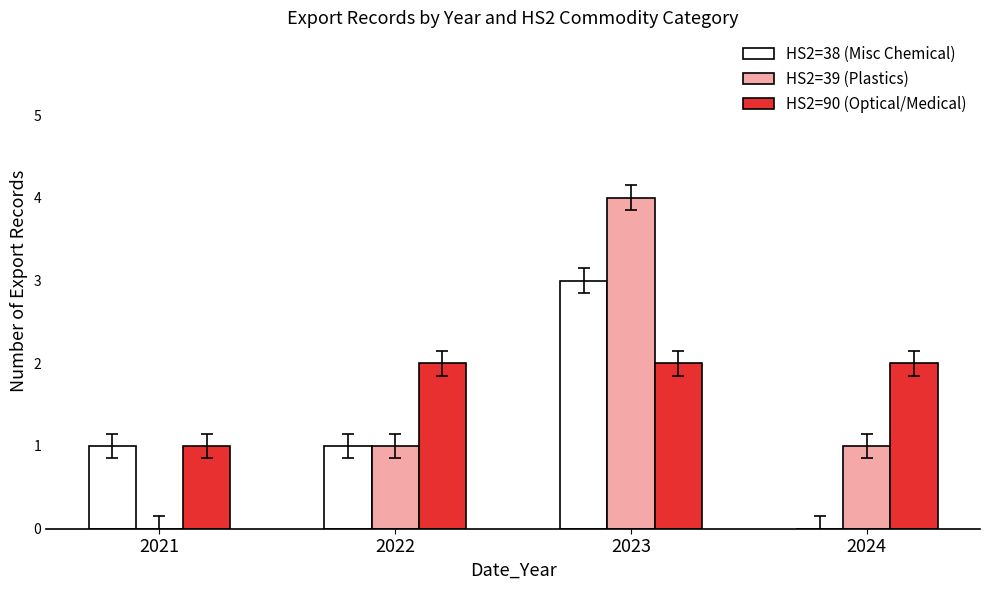

Which series has the largest total across all categories?

HS2=90 (Optical/Medical)